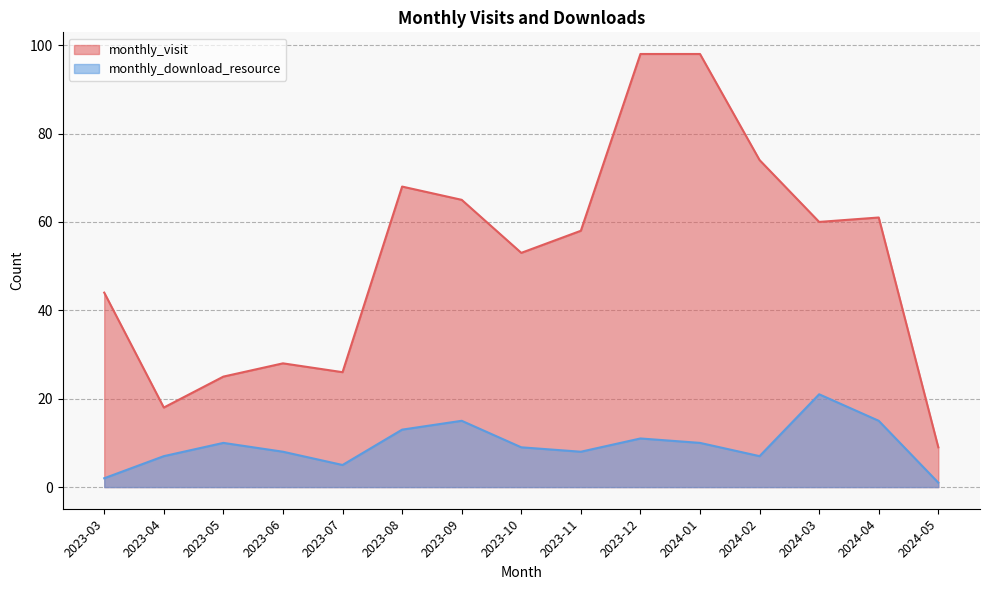

List the series in order of their overall mean, lowest first.

monthly_download_resource, monthly_visit